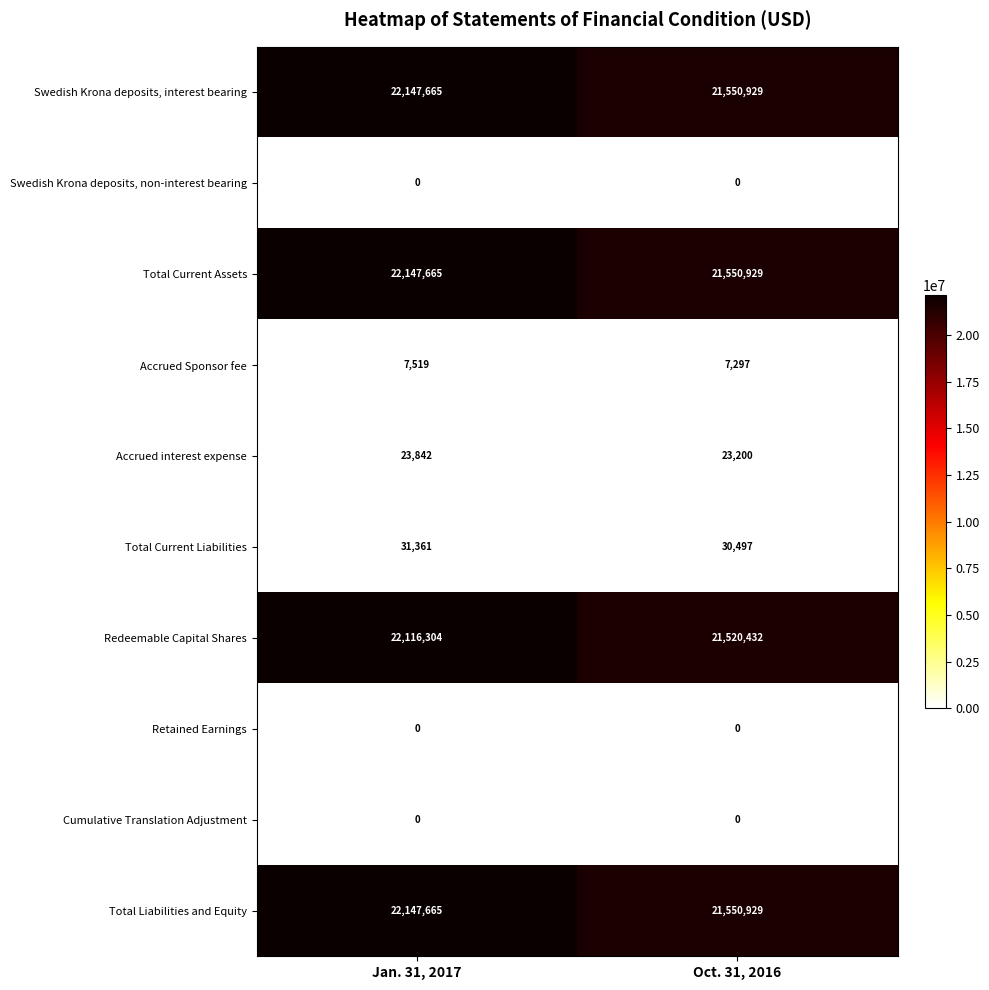

What is the spread (max minus min) of values at Jan. 31, 2017?

22147665